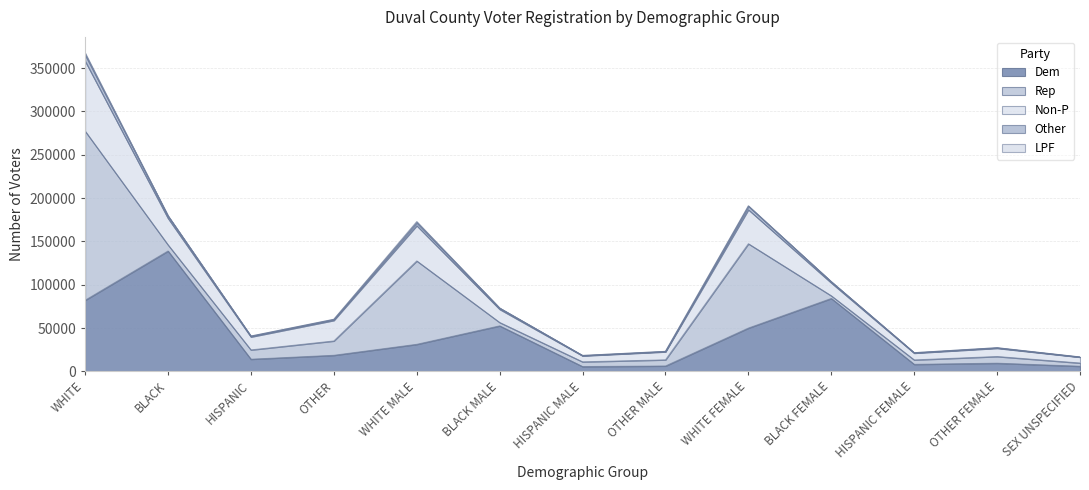

In Non-P, how many points are higher than both neighbors (excluding endpoints)?

3